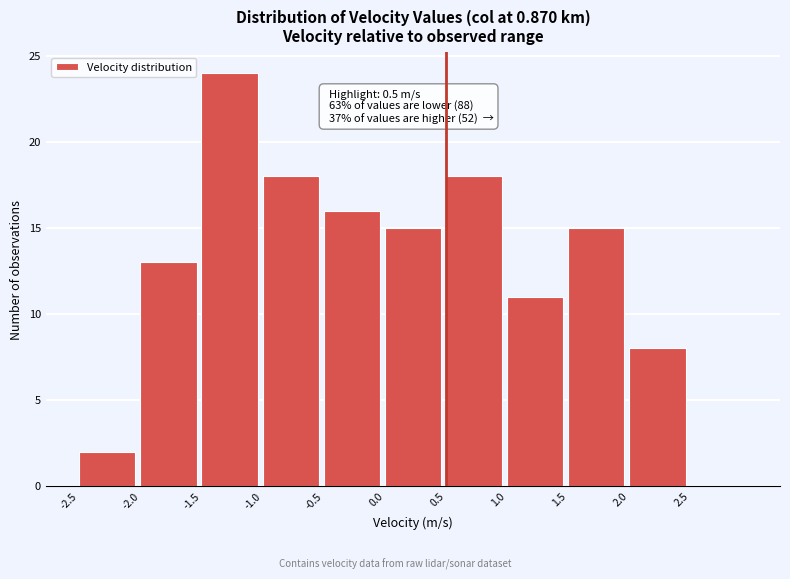

Over which range of the x-axis is the bar tallest?

-1.5 to -1.0